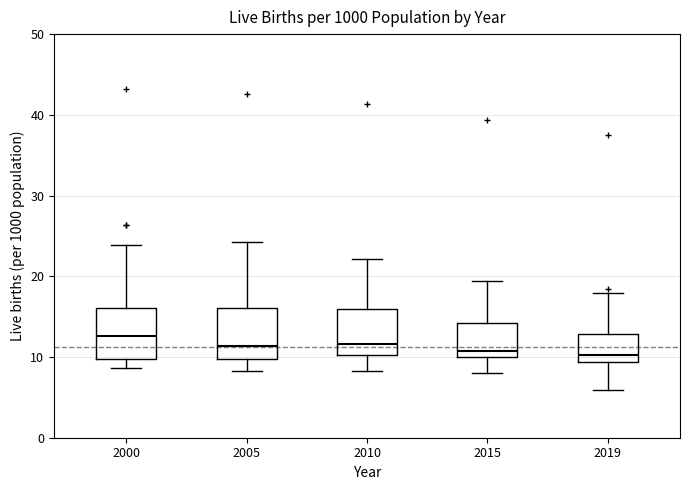

Where is the upper edge of the box at x = 2019 on the y-axis? The values are not printed on the chart, so give them approximately, as read against the axis.

13